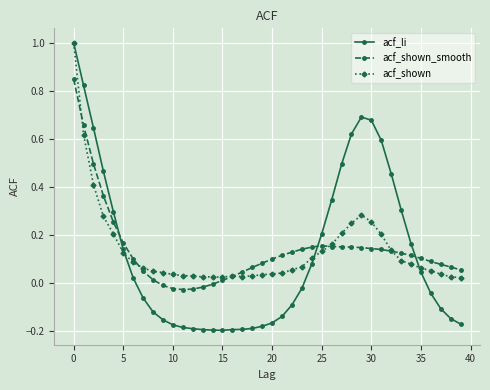

What is the difference between the maximum and minimum values in the acf_shown_smooth series?

0.9